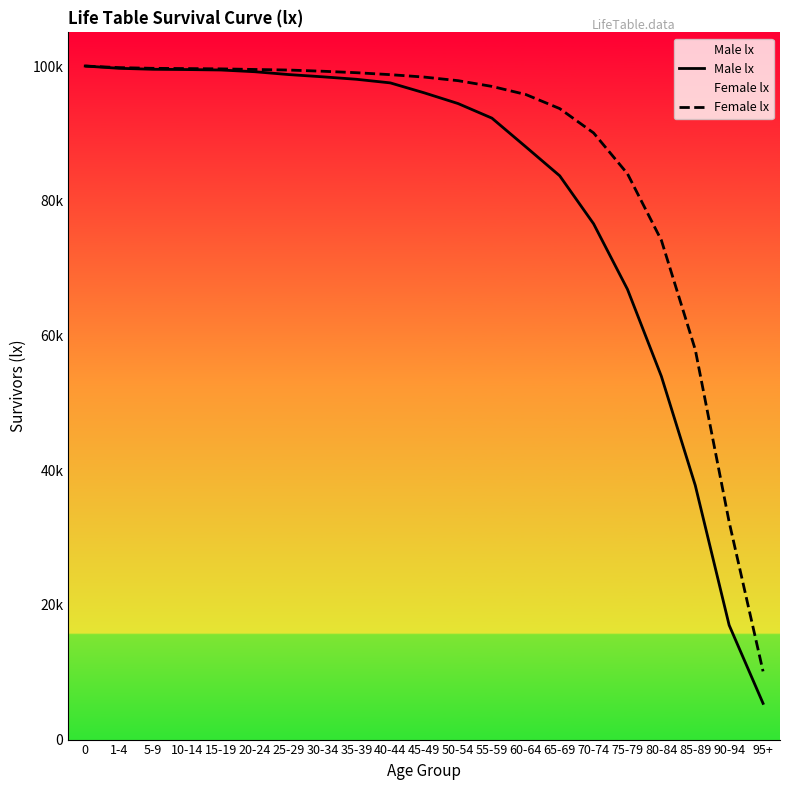

Count the number of data series in this chart.

2